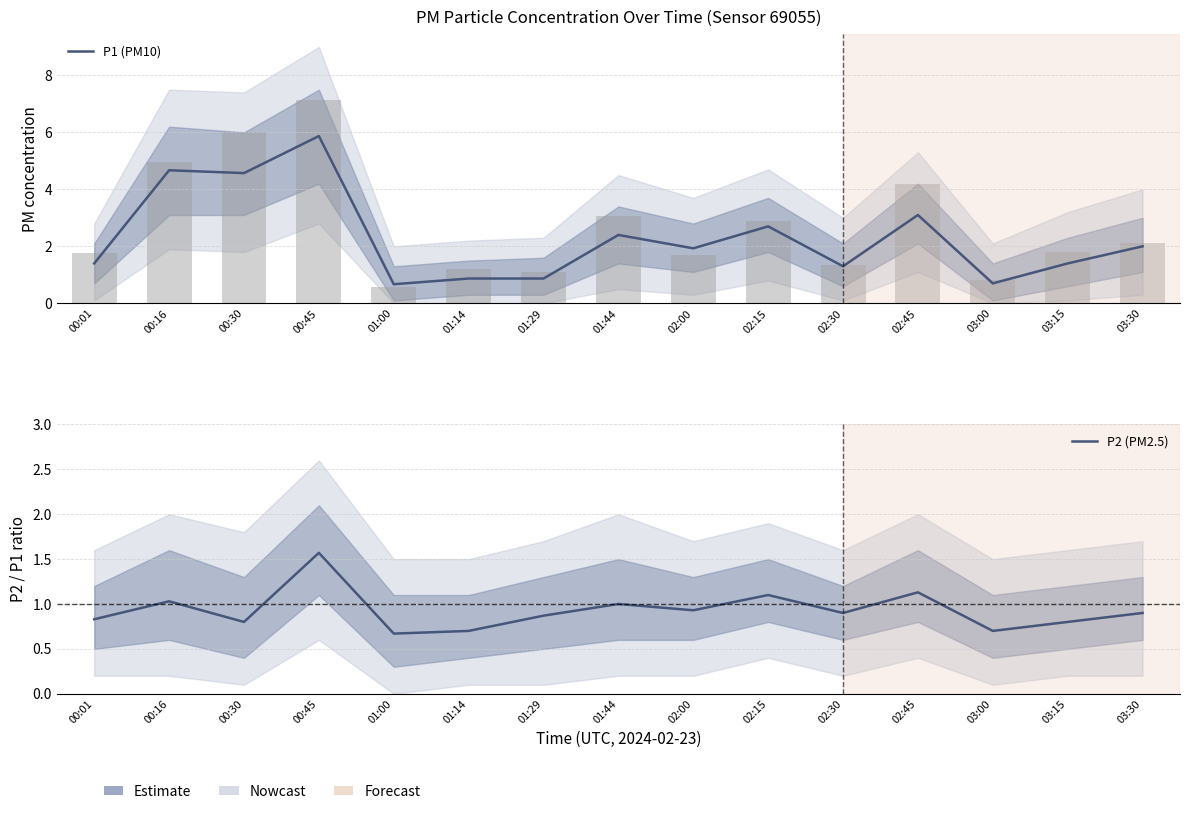

At which category is the sum across all series the highest?

00:45